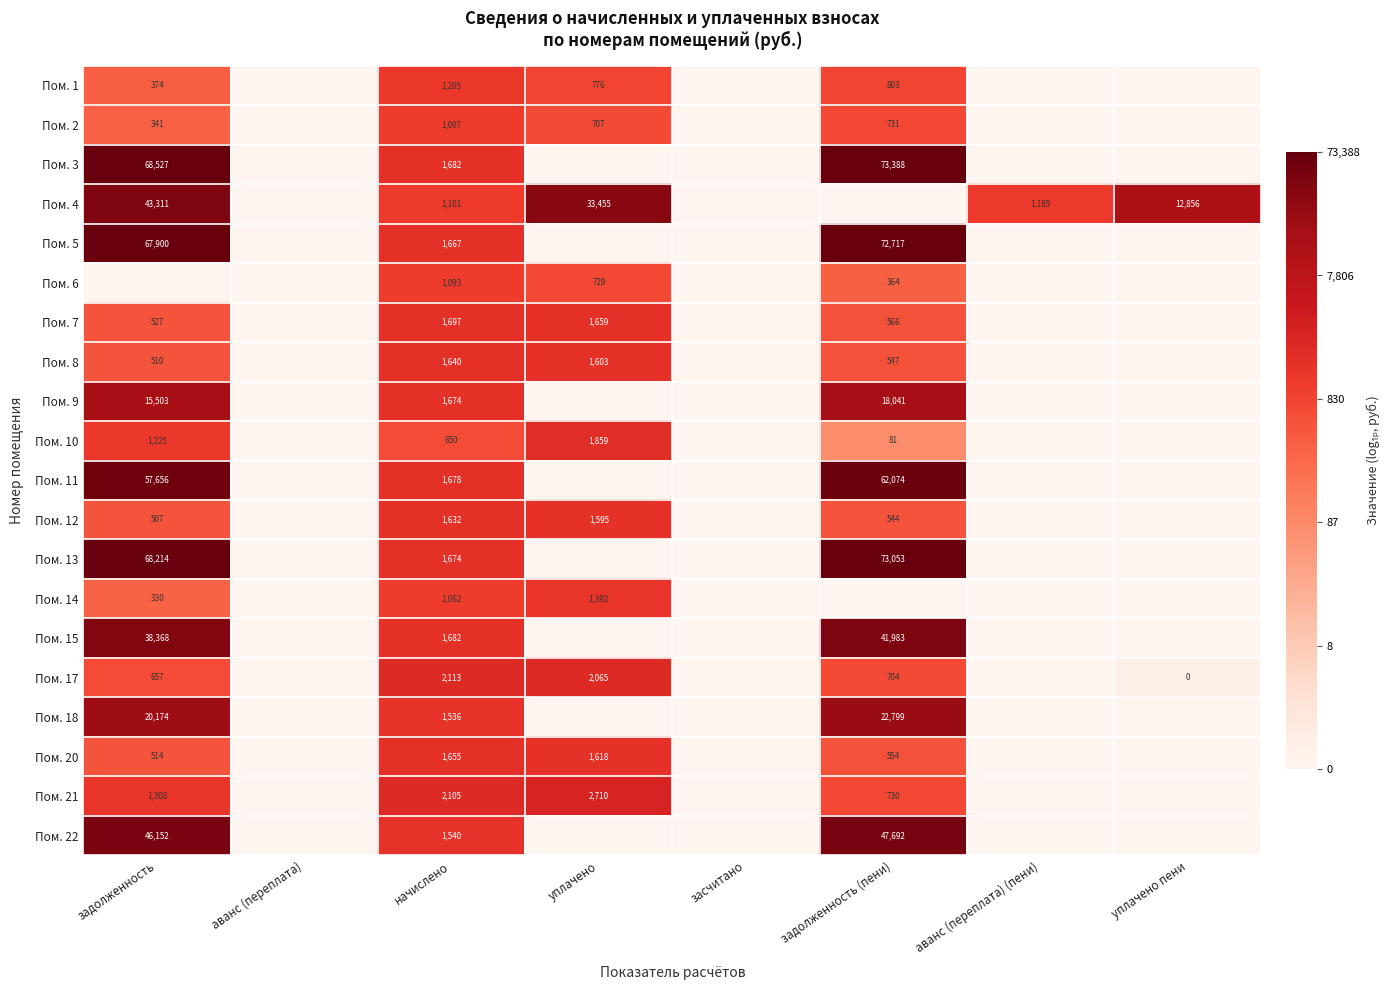

True or false: Пом. 10 has a value of 1859 at уплачено.

True